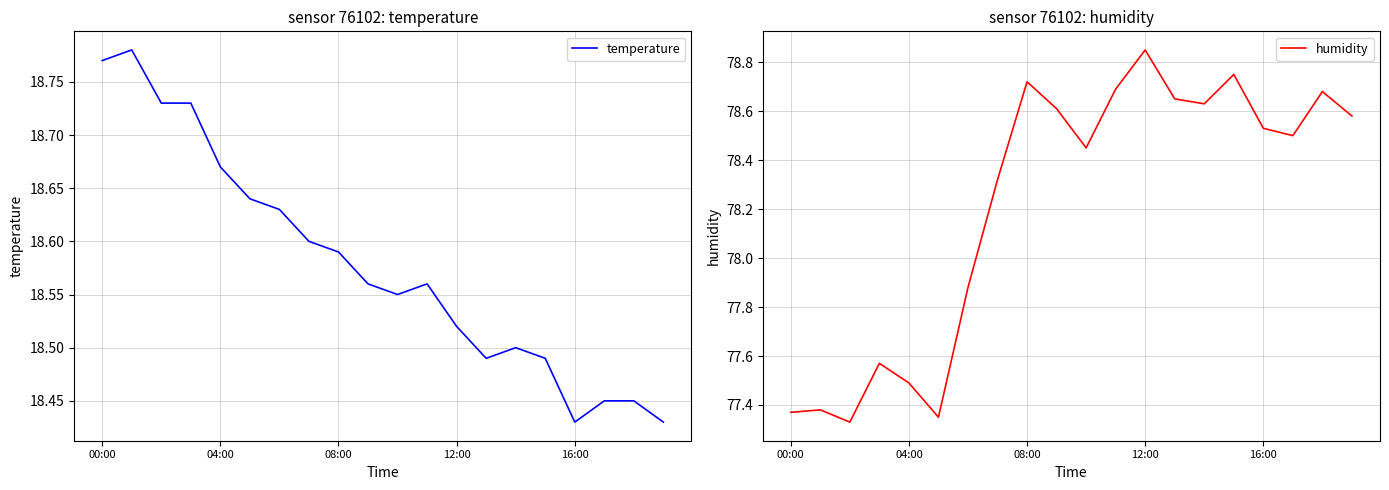

What is the lowest value of the temperature series?

18.4